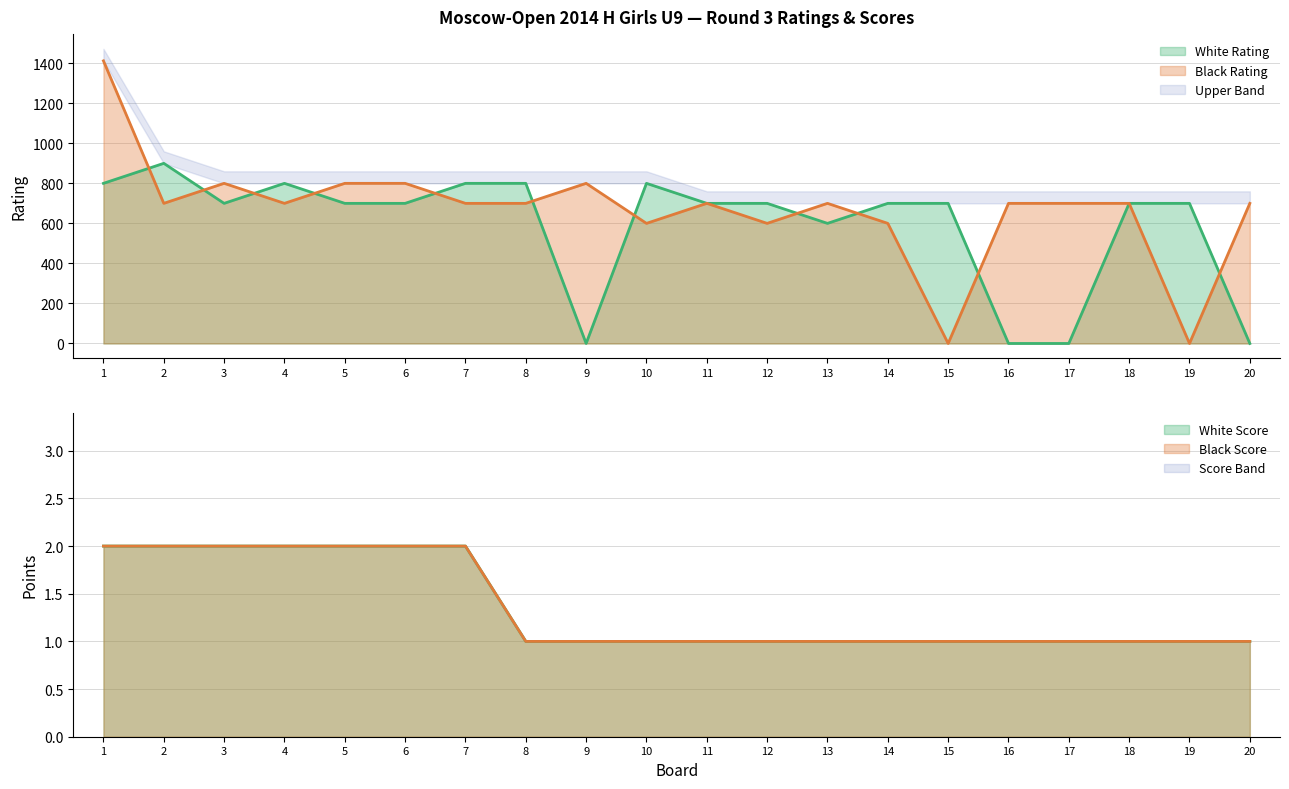

Where does the Black Rating series first go above 700?

1